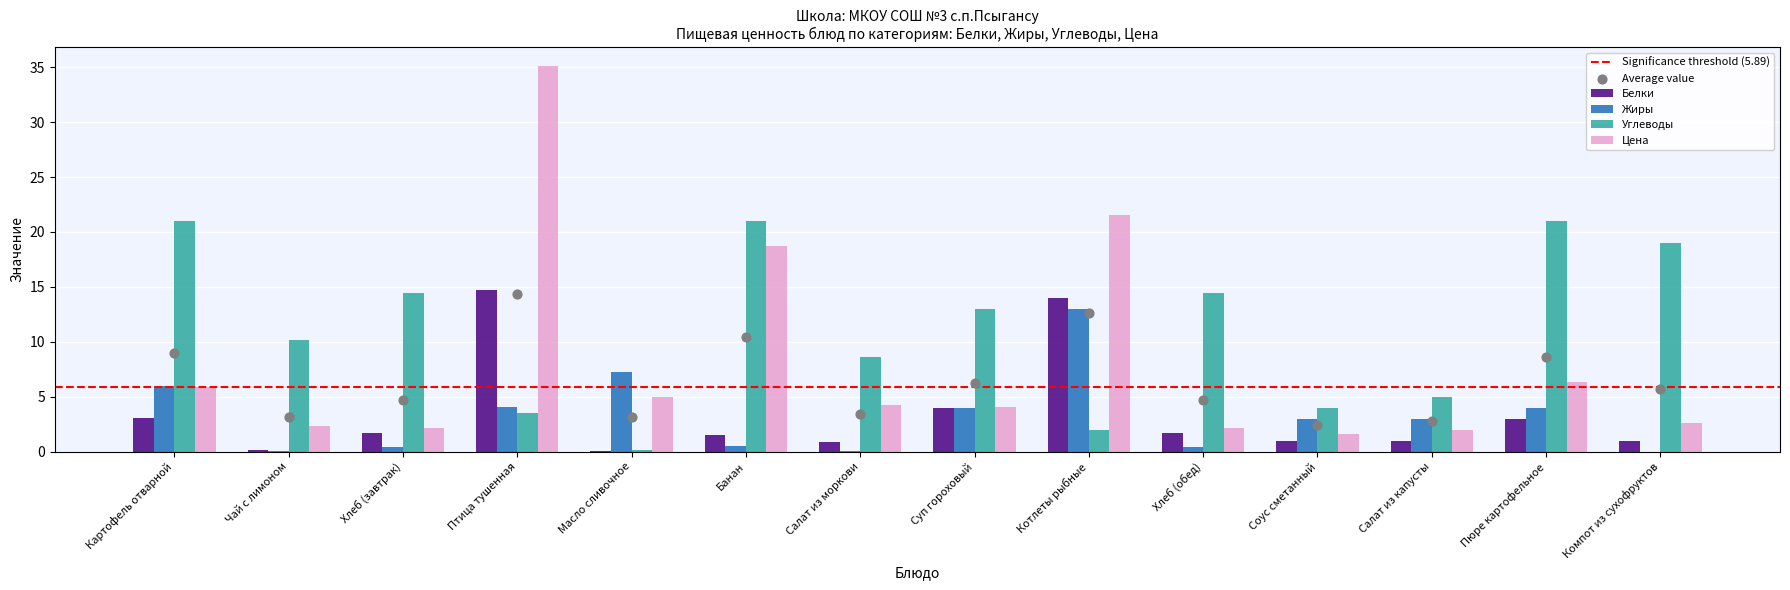

At how many categories does at least one series exceed 1?

14